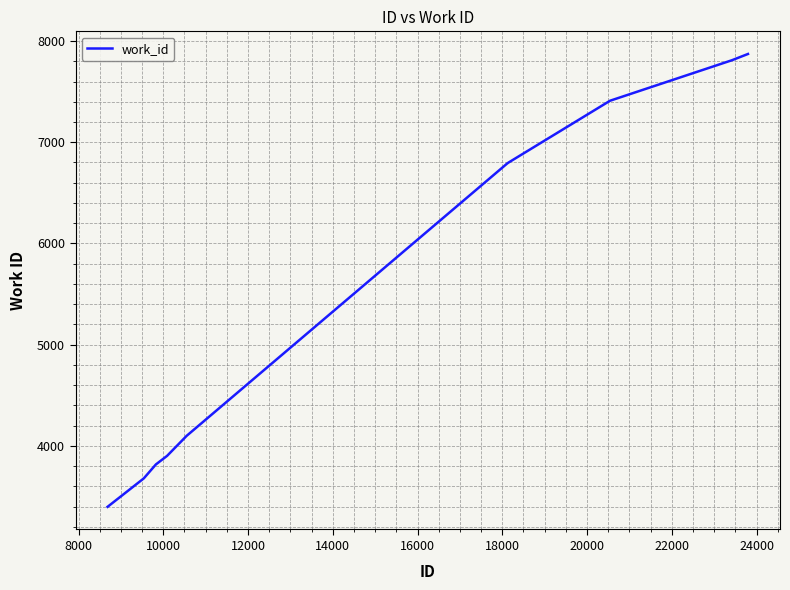

What is the difference between the maximum and minimum values?

4475